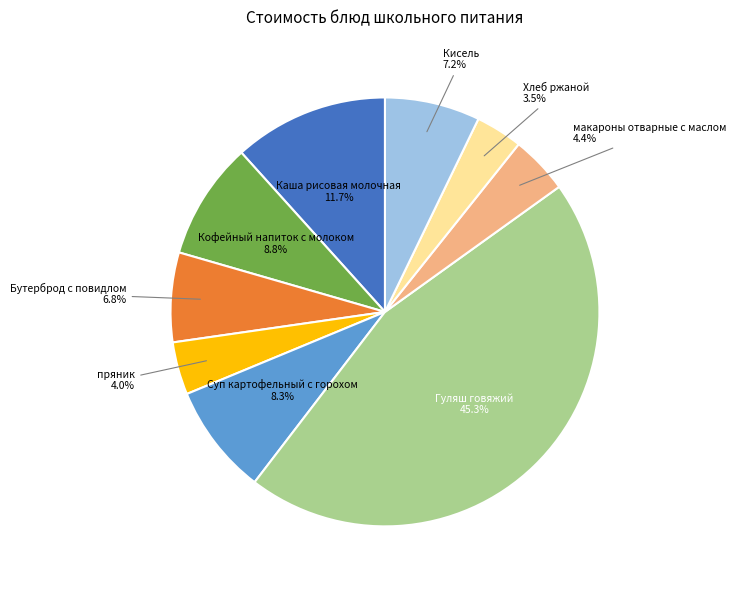

How many slices are in this pie chart?

9